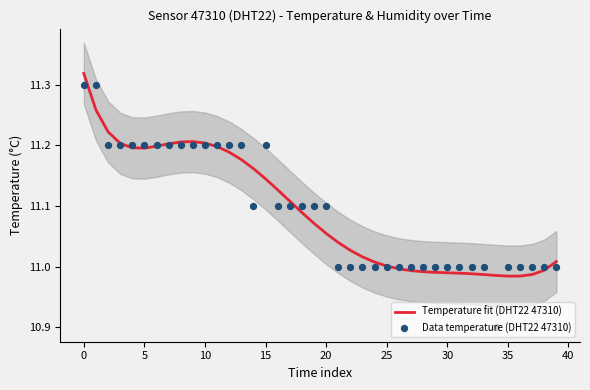

Which series has the largest total across all categories?

Data temperature (DHT22 47310)